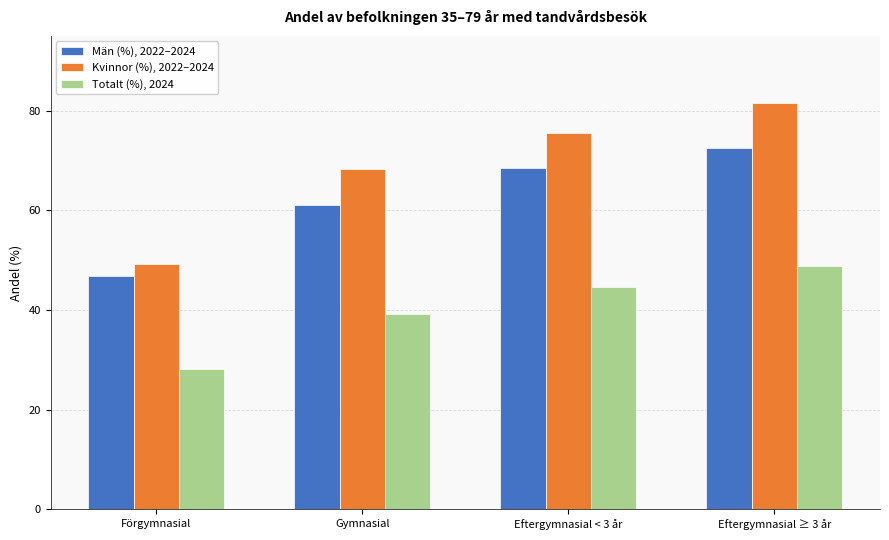

What is the total value across all series at Eftergymnasial < 3 år?

188.8